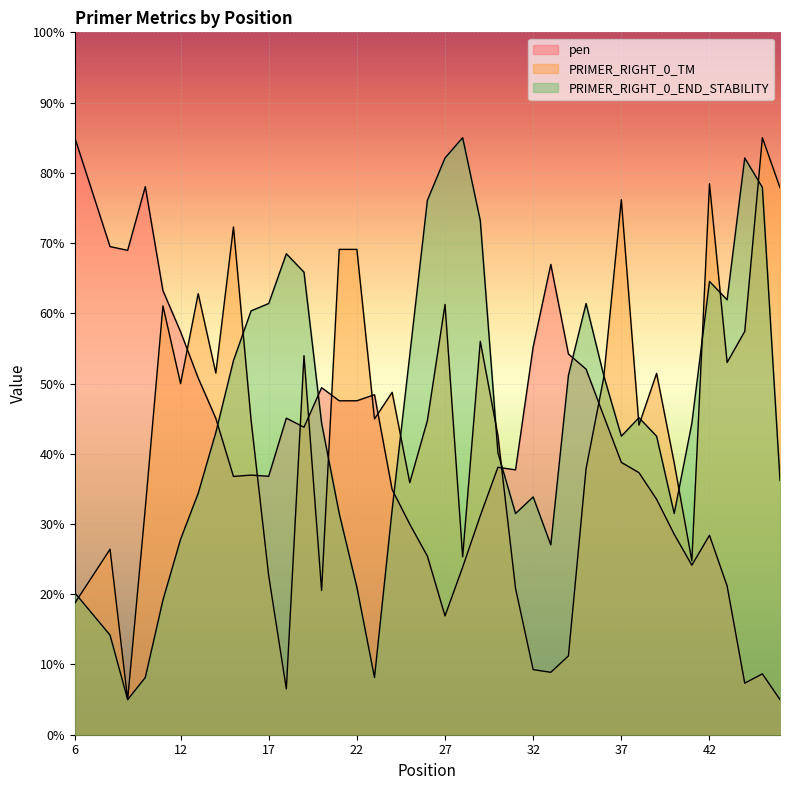

Is the value of PRIMER_RIGHT_0_TM at 25 greater than the value of PRIMER_RIGHT_0_END_STABILITY at 10?

Yes